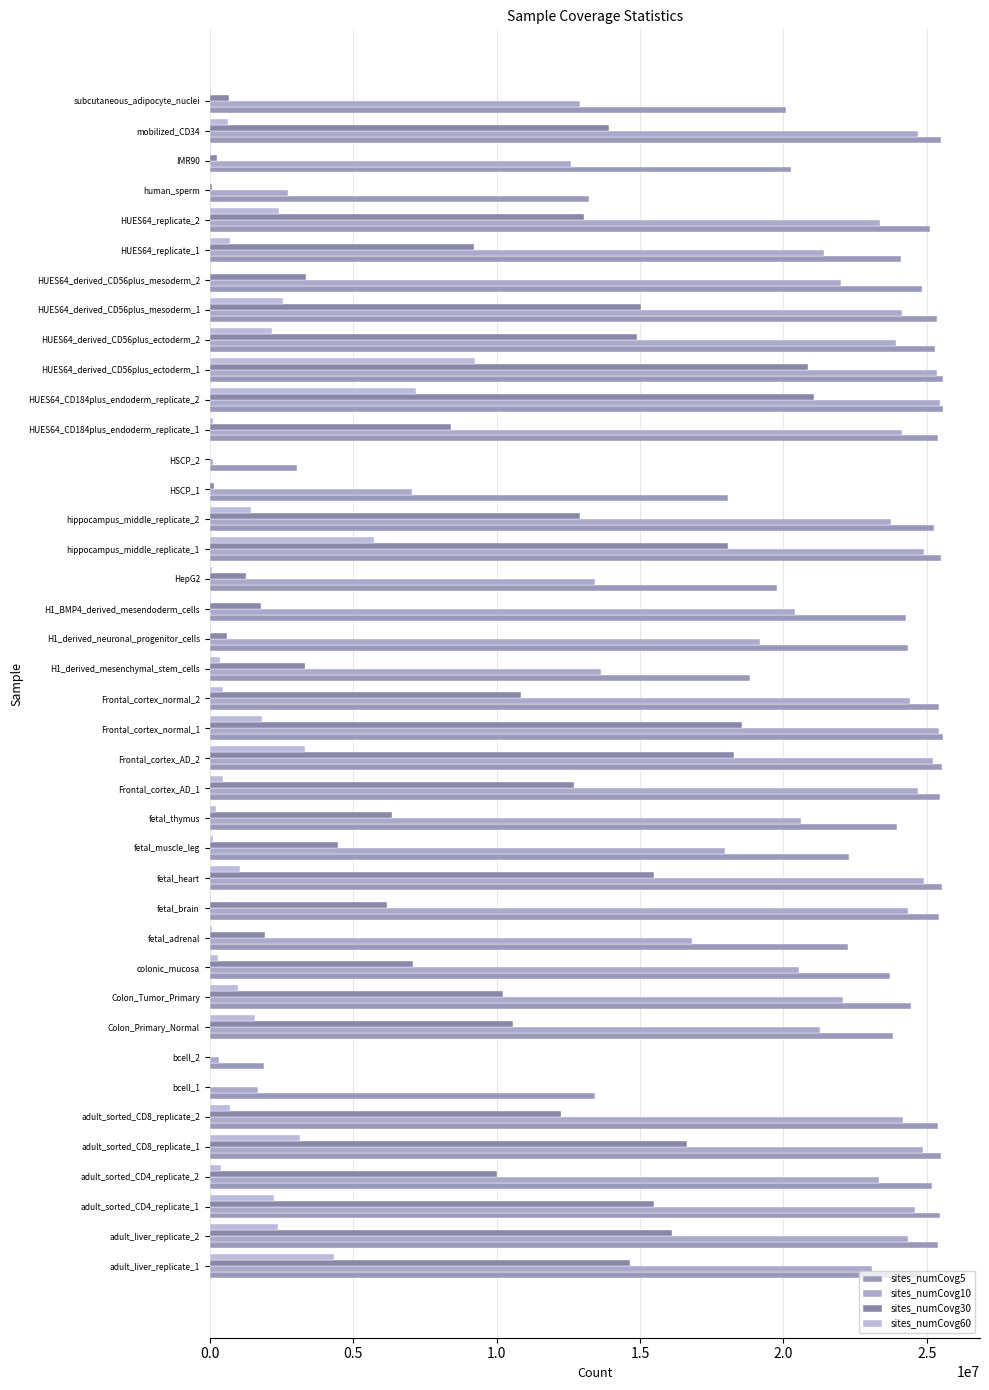

How many series are shown in this chart?

4